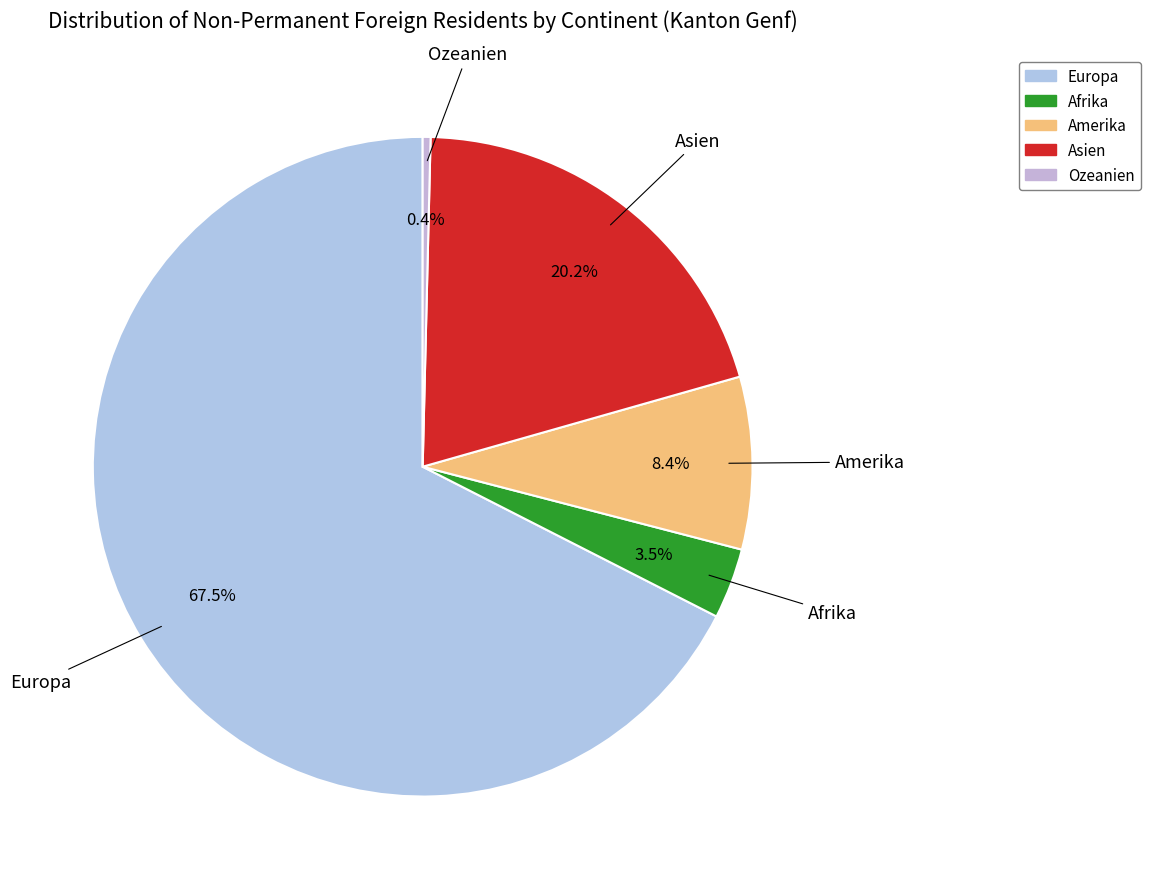

Count the number of slices in the pie.

5